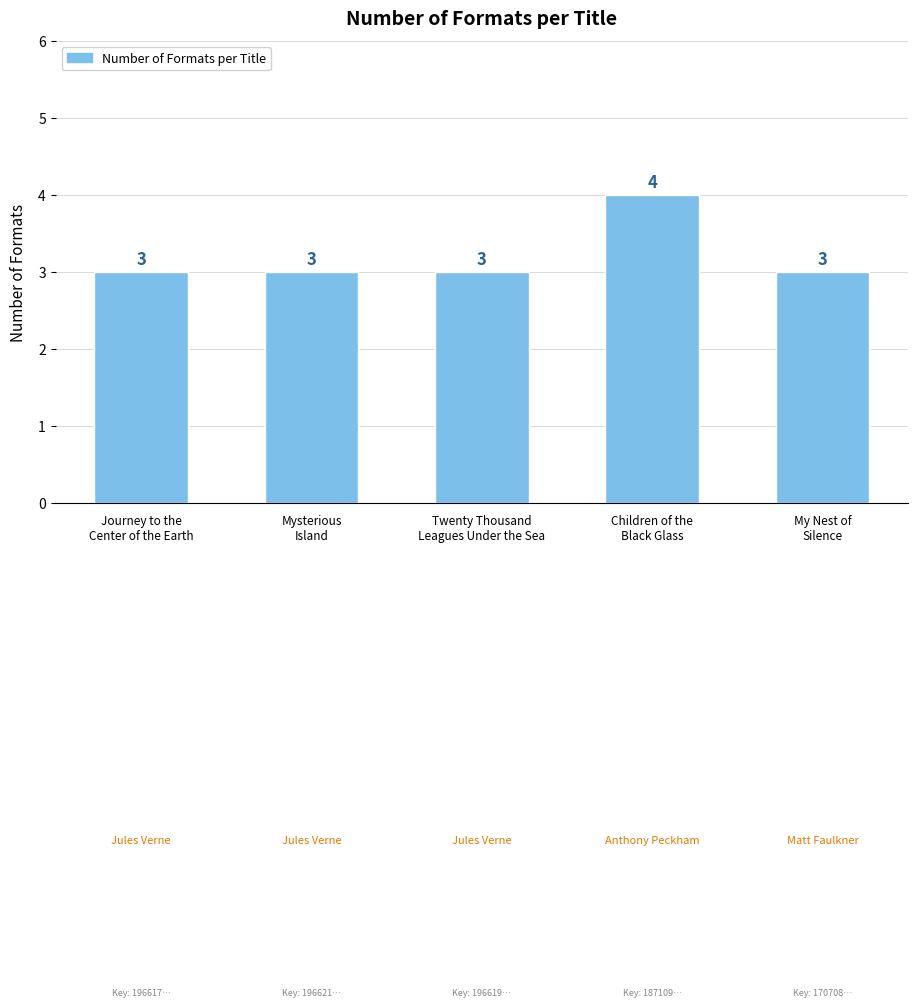

Read the value at My Nest of
Silence.

3